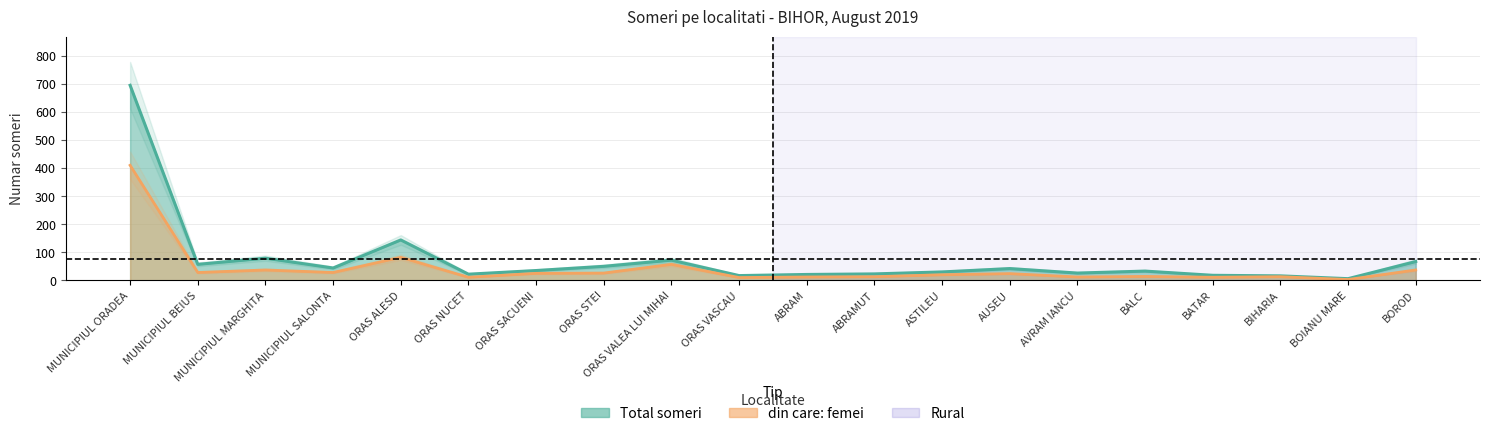

What are all the series names shown in the legend?

Total someri, din care femei